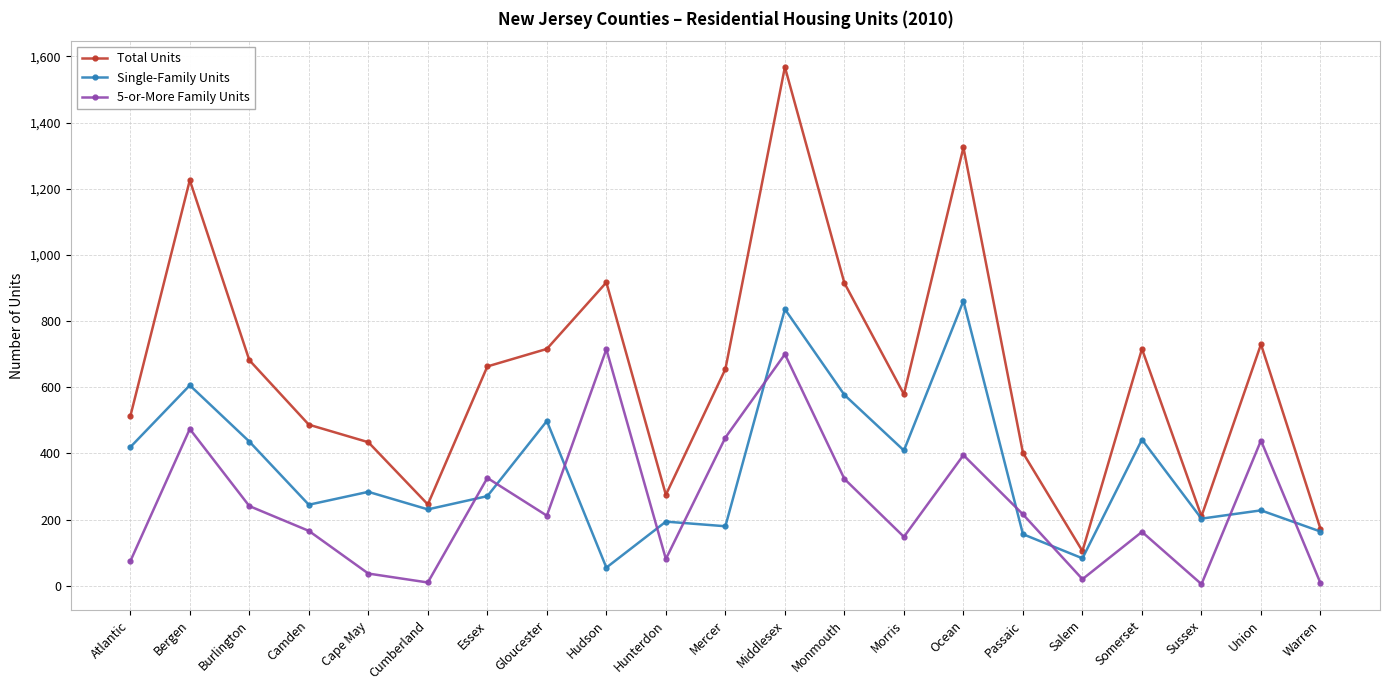

Which series has the largest total across all categories?

Total Units